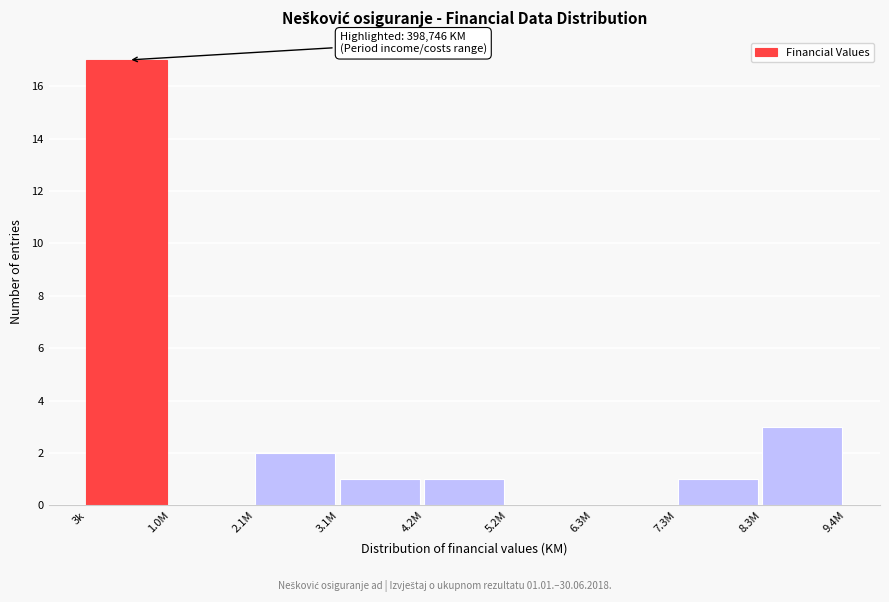

Reading left to right, transcribe all the data shown in this chart.

3k=17	1.0M=0	2.1M=2	3.1M=1	4.2M=1	5.2M=0	6.3M=0	7.3M=1	8.3M=3